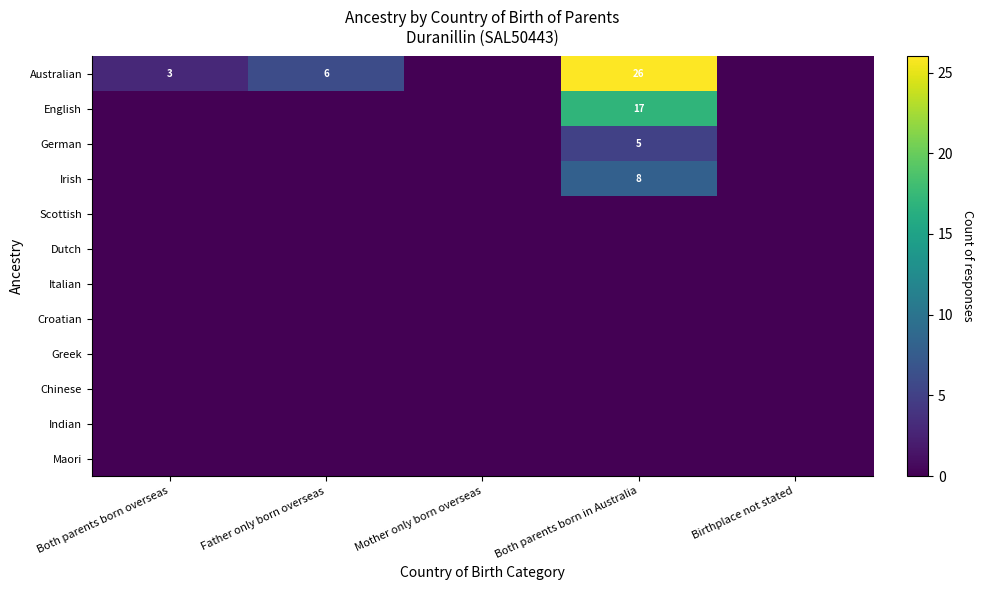

The value of Australian at Mother only born overseas is -11. True or false?

False